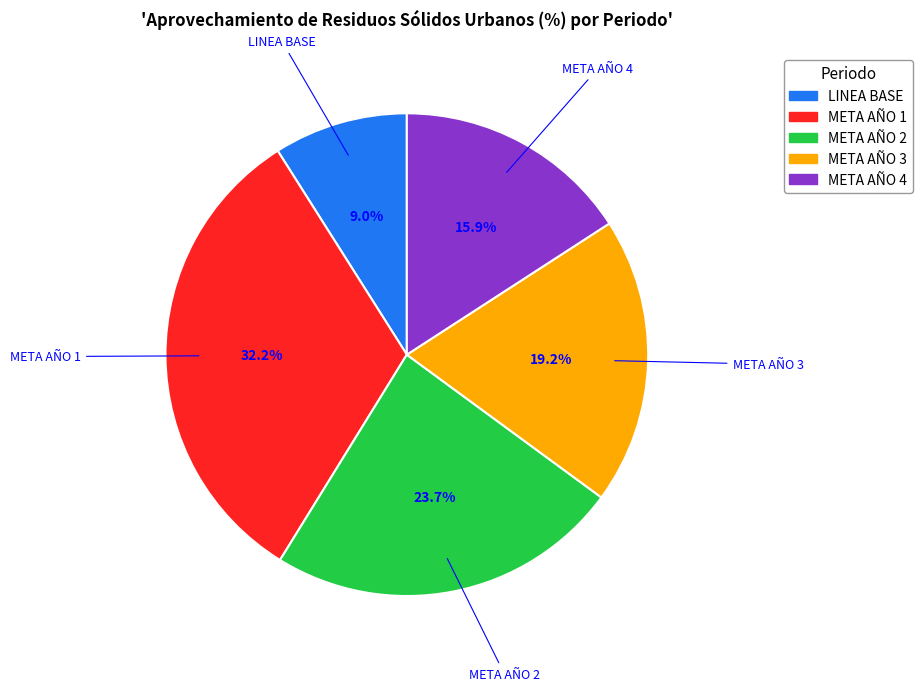

Which slice is the largest?

META AÑO 1